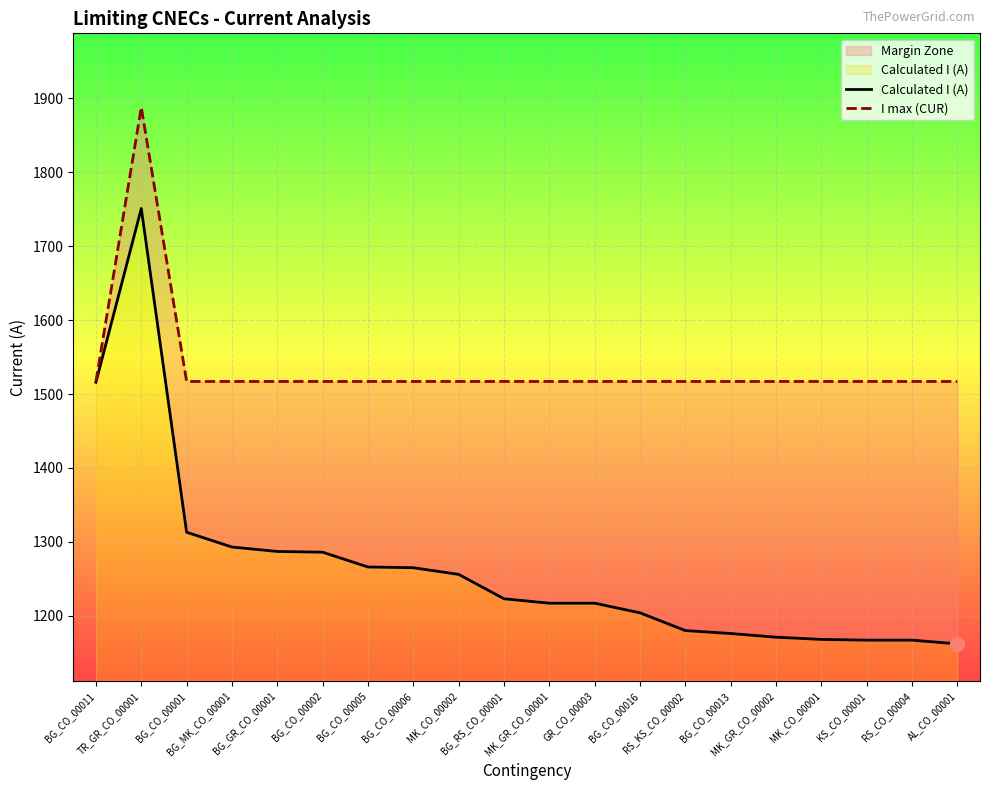

Which label corresponds to the largest value in the chart?

TR_GR_CO_00001